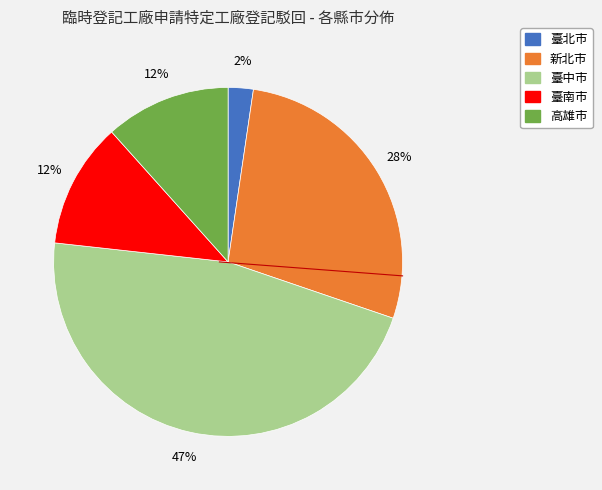

To the nearest percent, what portion does 臺南市 represent?

12%